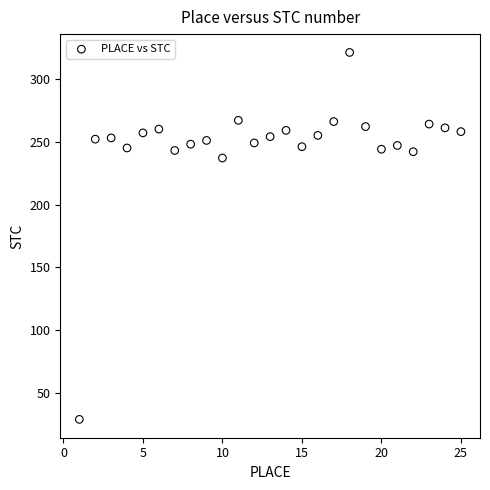

What Y value in the scatter plot is closest to 175?

237